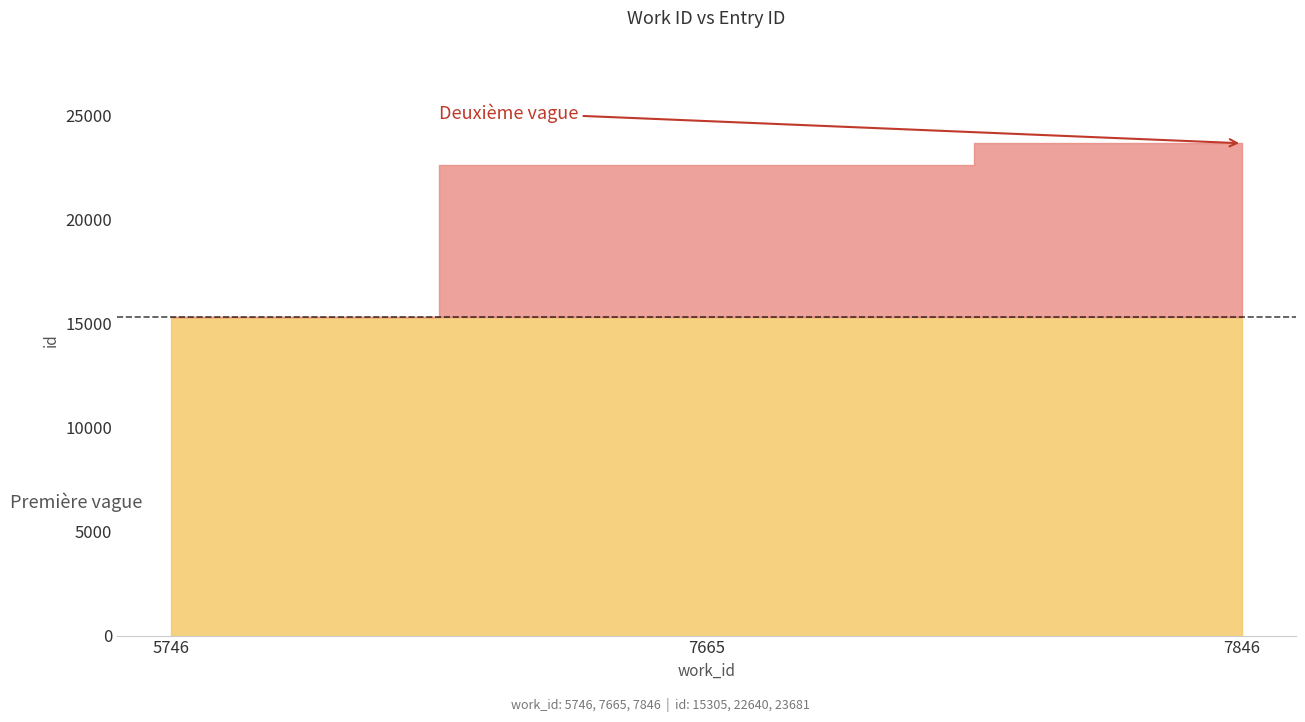

At which label is the value closest to 19493?

7665